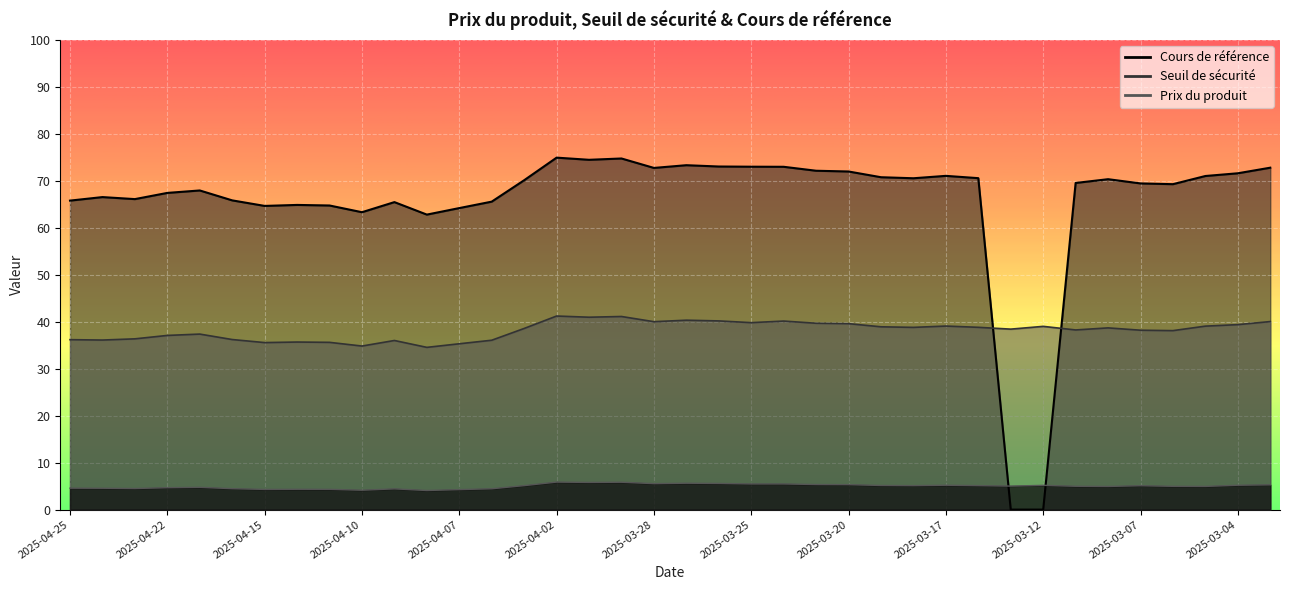

Which category has the lowest value across all series?

2025-03-13